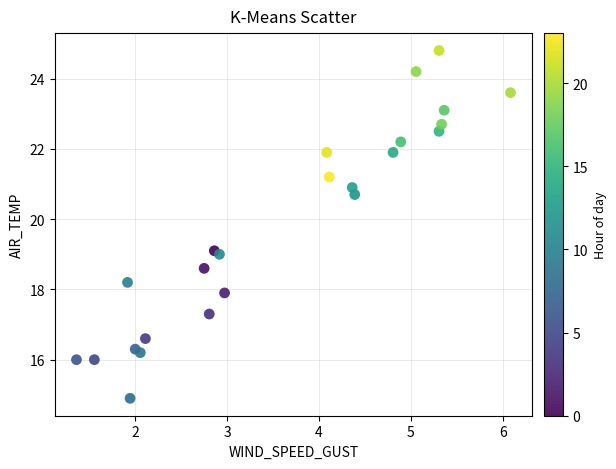

What is the range of Y values (max minus min)?

9.9